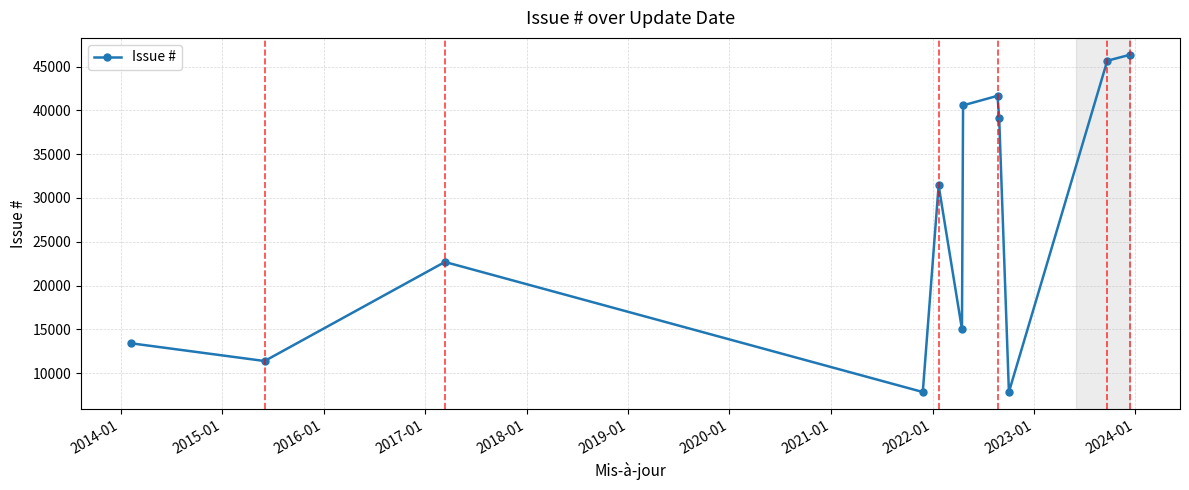

What is the sum of all values?

323012